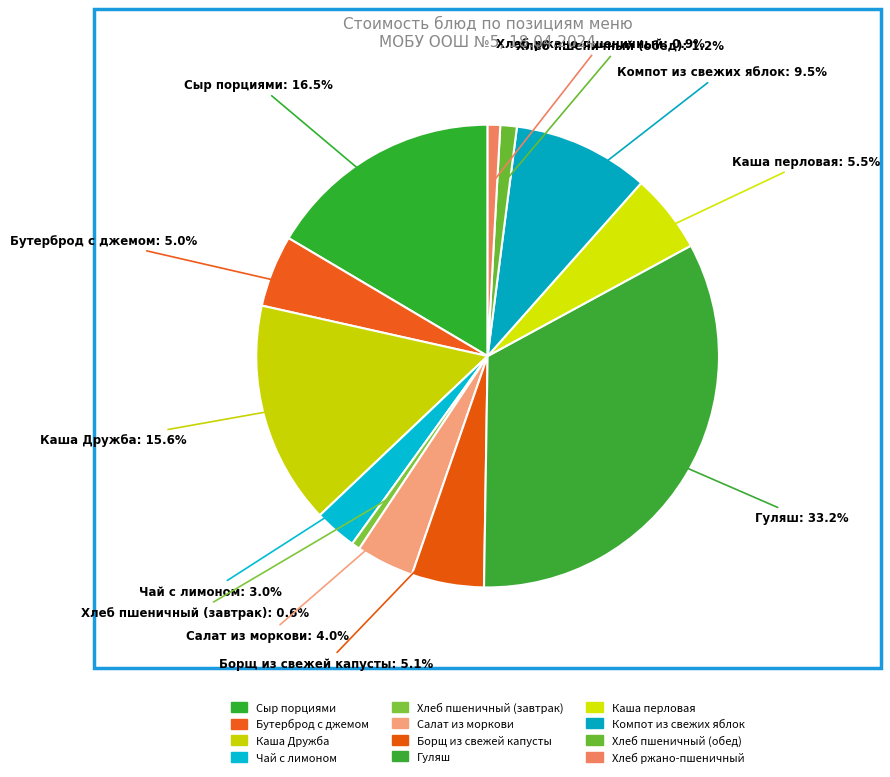

Which category has the biggest portion of the pie?

Гуляш